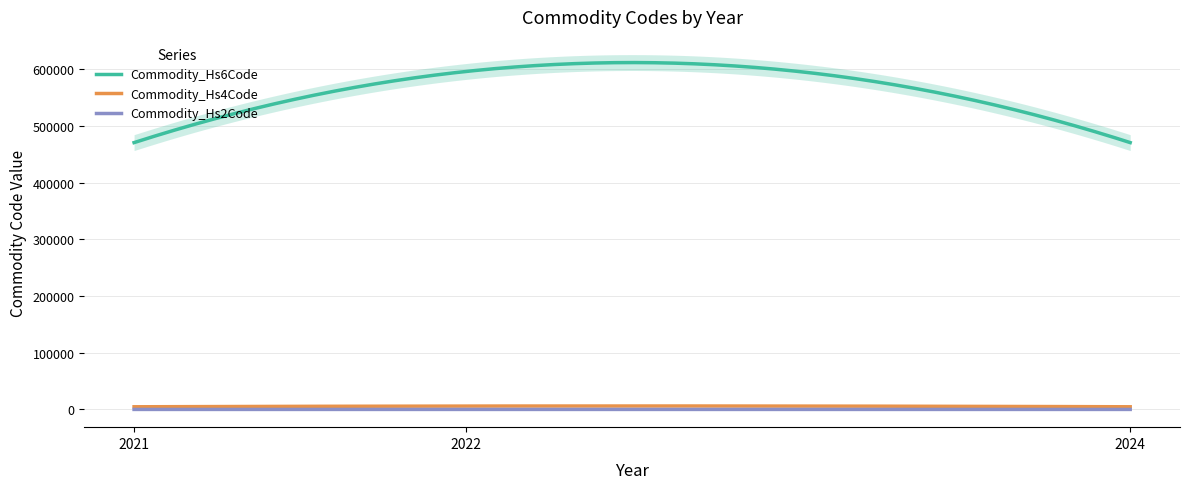

What is the sum of all Commodity_Hs6Code values?

5679850